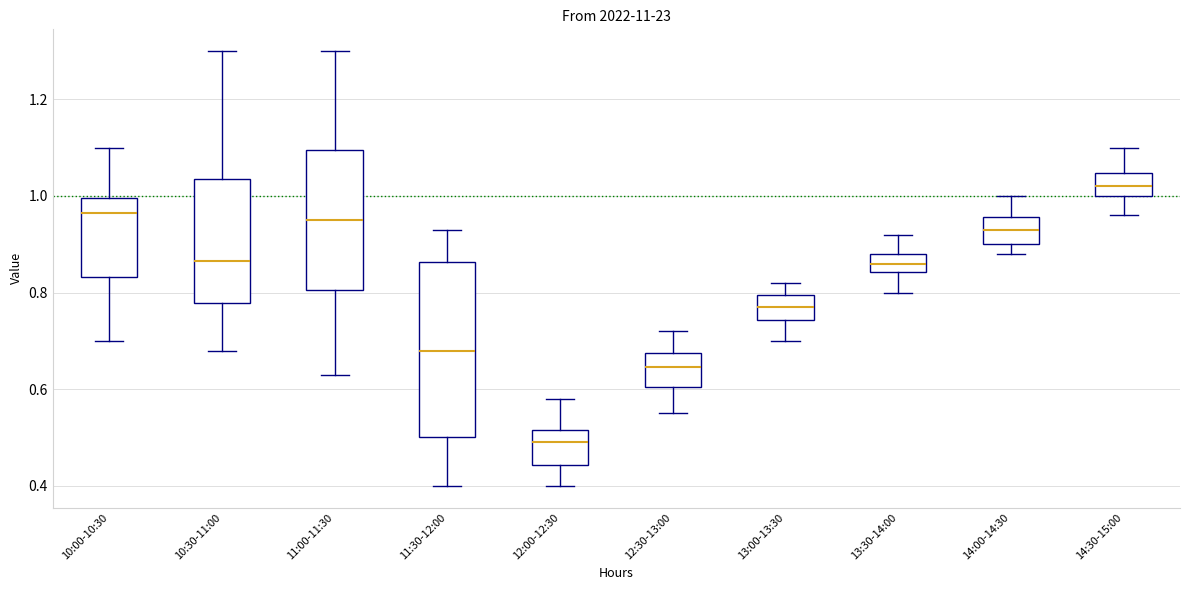

Which box has the highest median line?

14:30-15:00